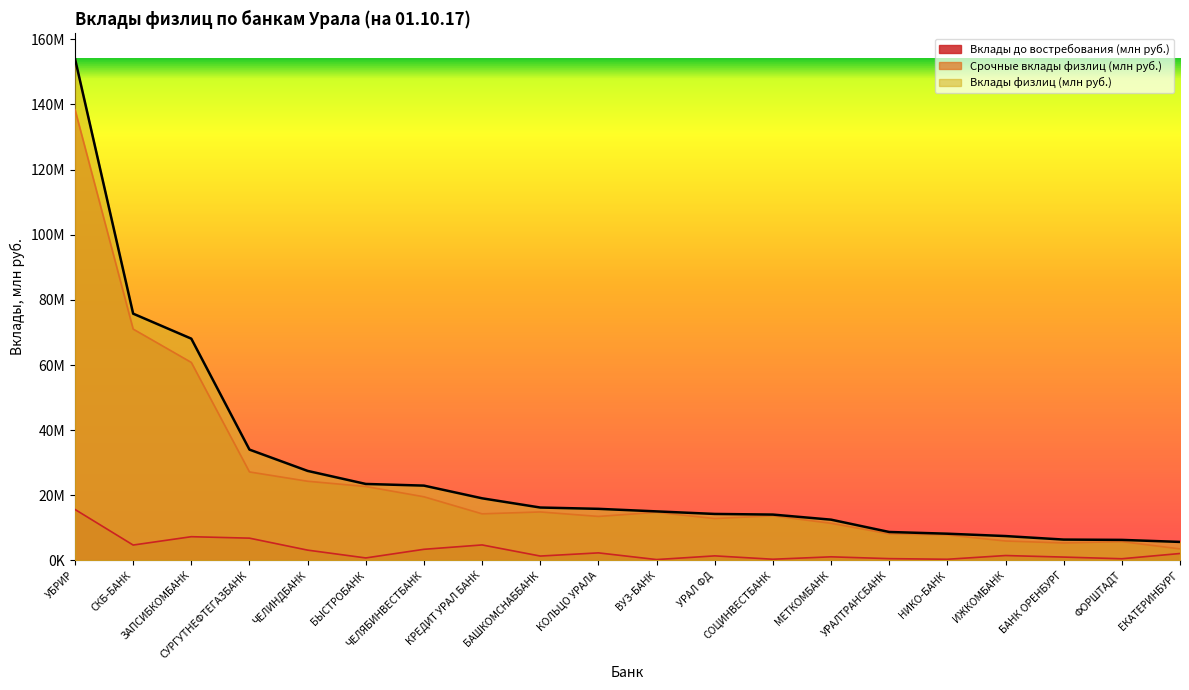

The Срочные вклады физлиц (млн руб.) series shows 31029396 at ЗАПСИБКОМБАНК. True or false?

False